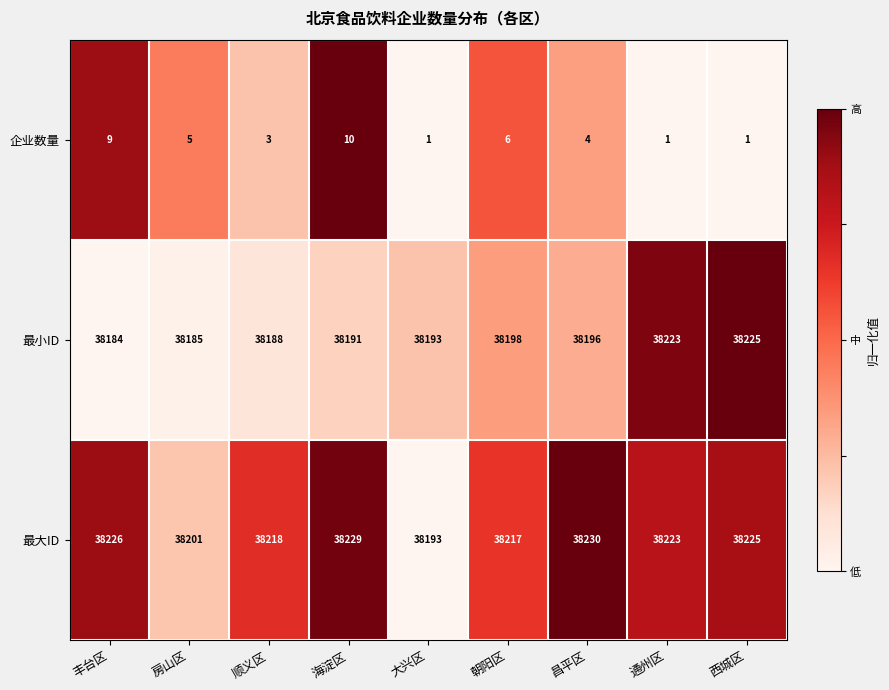

At which label is 企业数量 closest to 5?

房山区